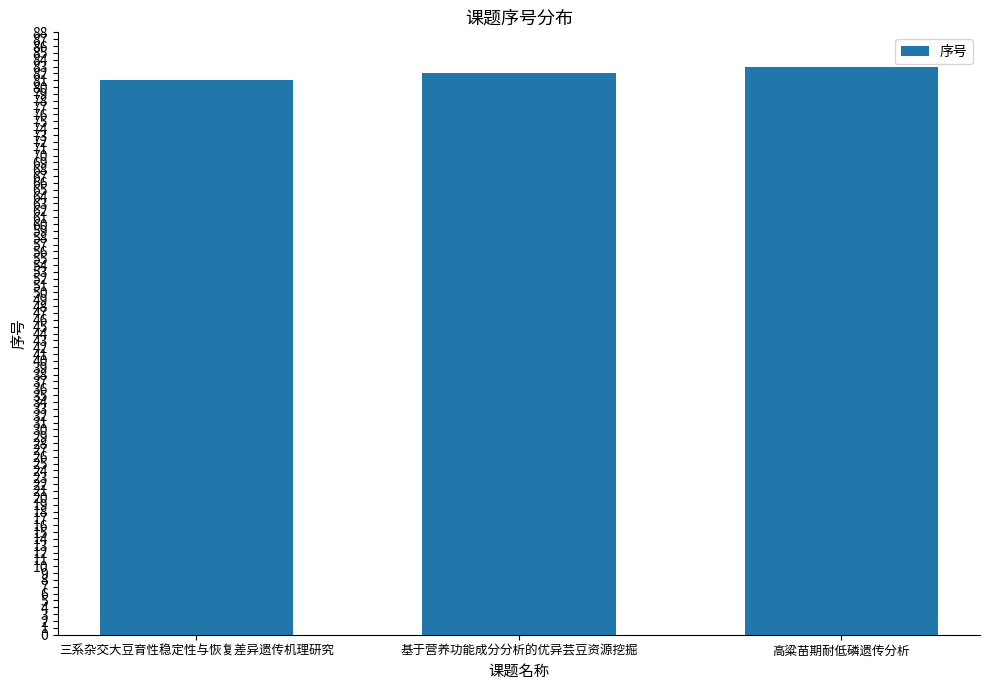

Reading left to right, what are all the values shown in this chart?

81	82	83